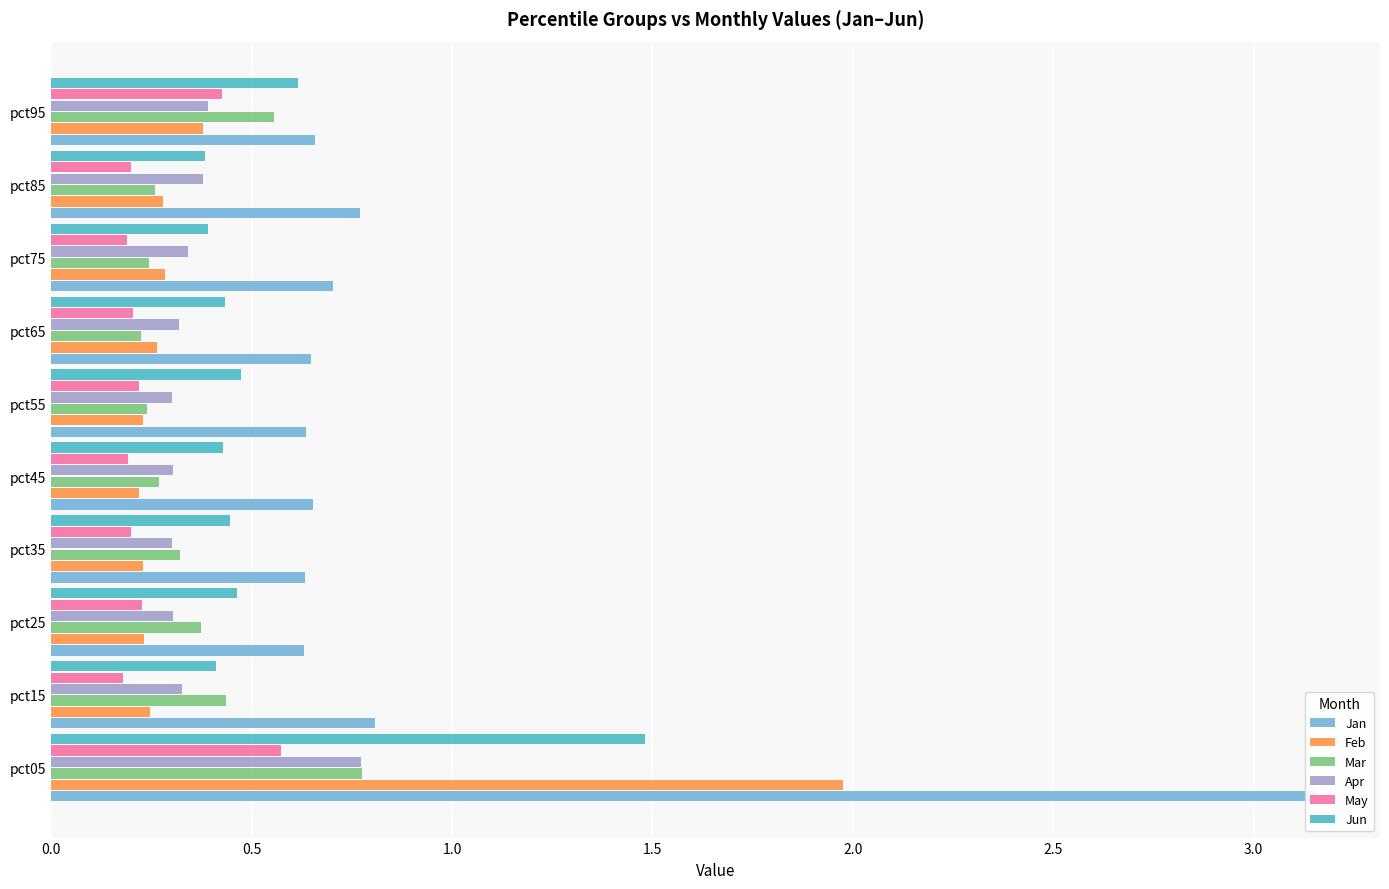

Count the number of data series in this chart.

6